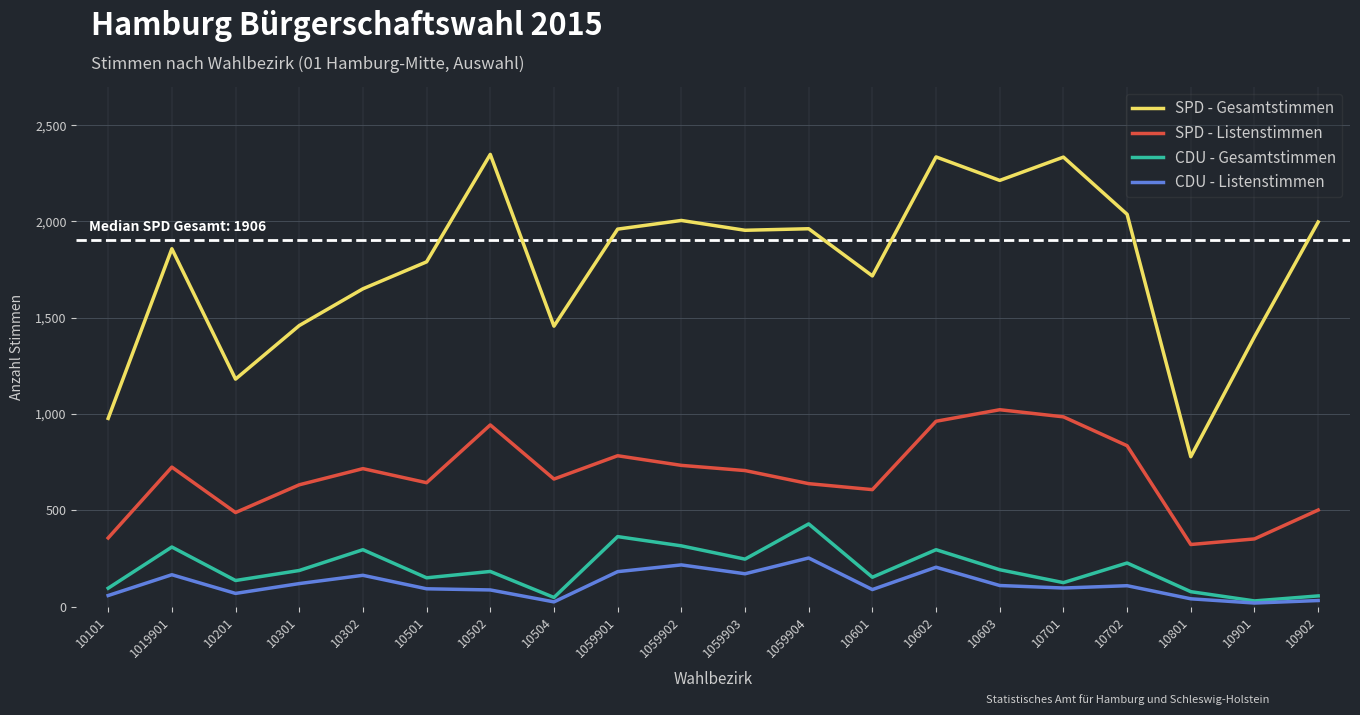

What are all the series names shown in the legend?

SPD - Gesamtstimmen, SPD - Listenstimmen, CDU - Gesamtstimmen, CDU - Listenstimmen